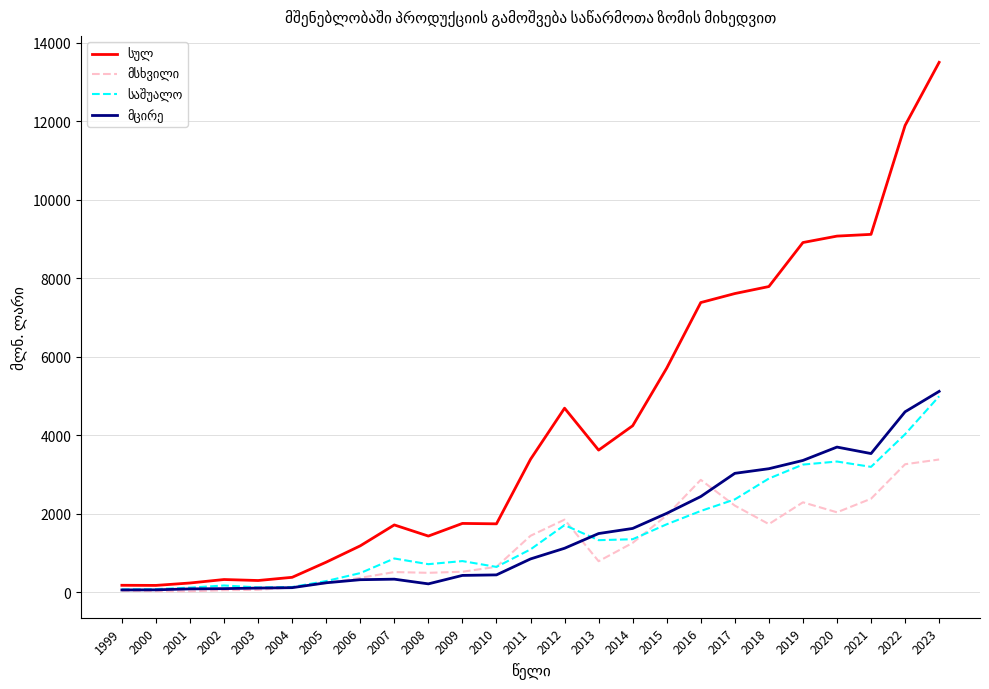

At which category is the sum across all series the highest?

2023